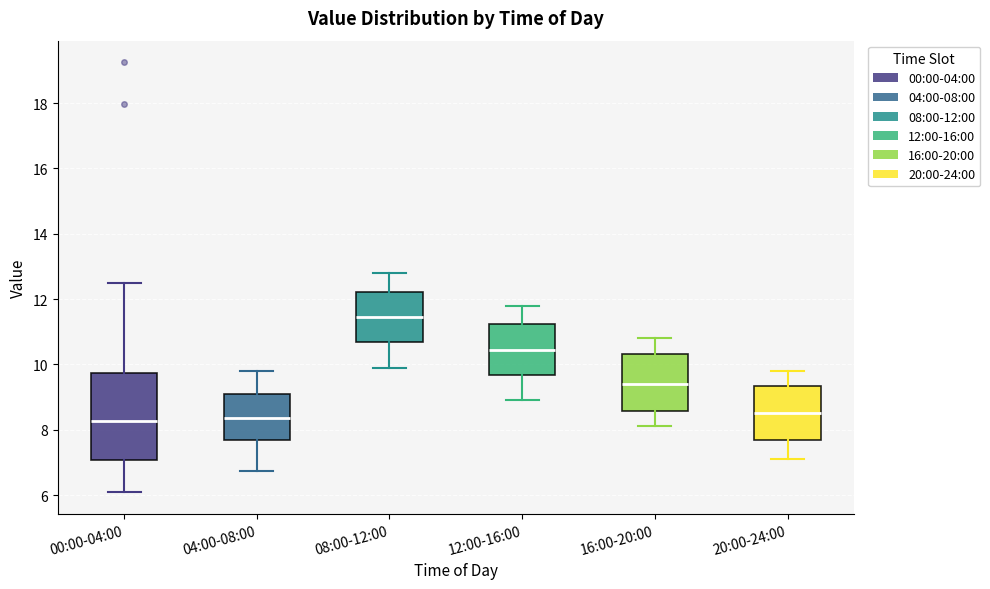

Where does the median line of the box for 20:00-24:00 sit on the y-axis? The values are not printed on the chart, so give them approximately, as read against the axis.

8.6